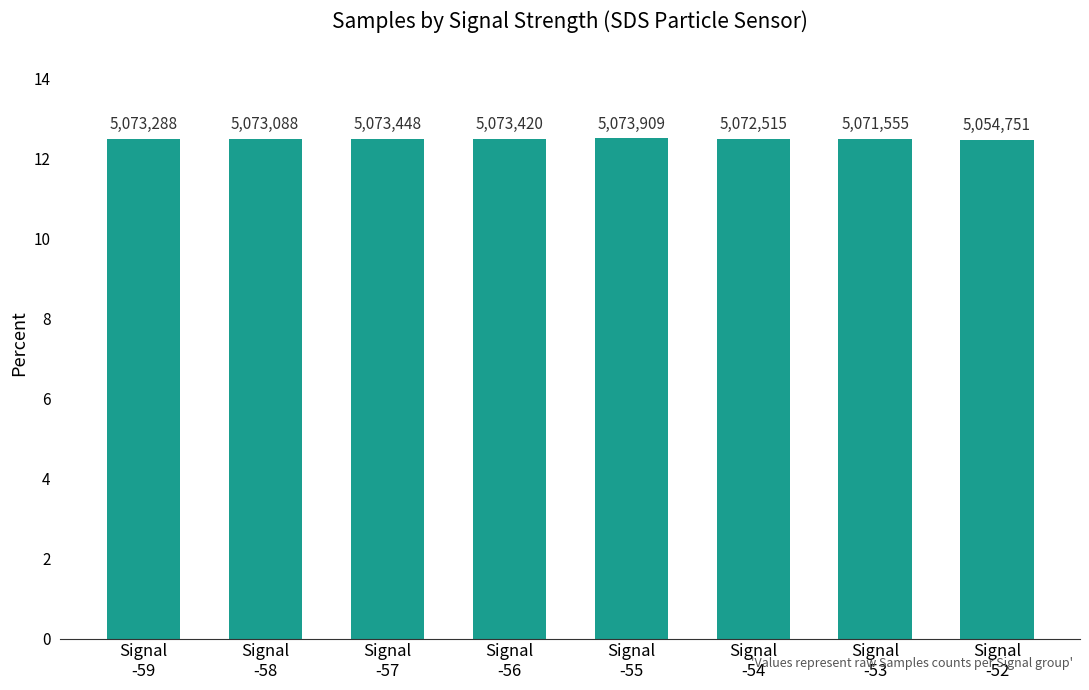

Does the chart contain any negative values?

No